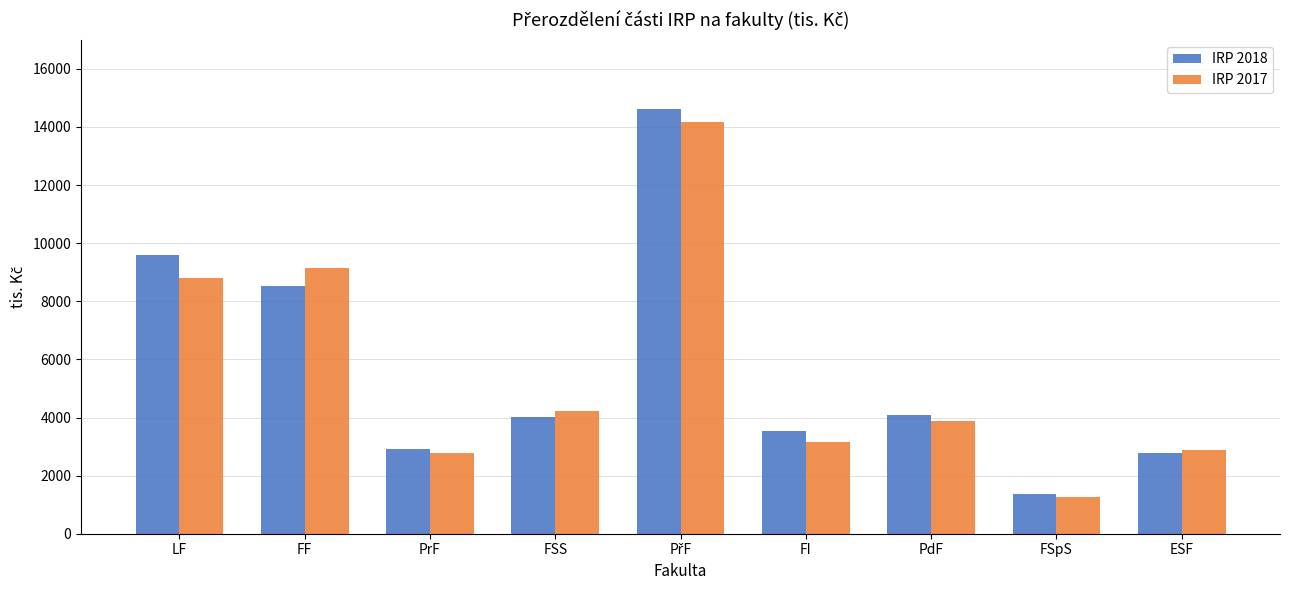

What is the highest value of the IRP 2018 series?

14617.1